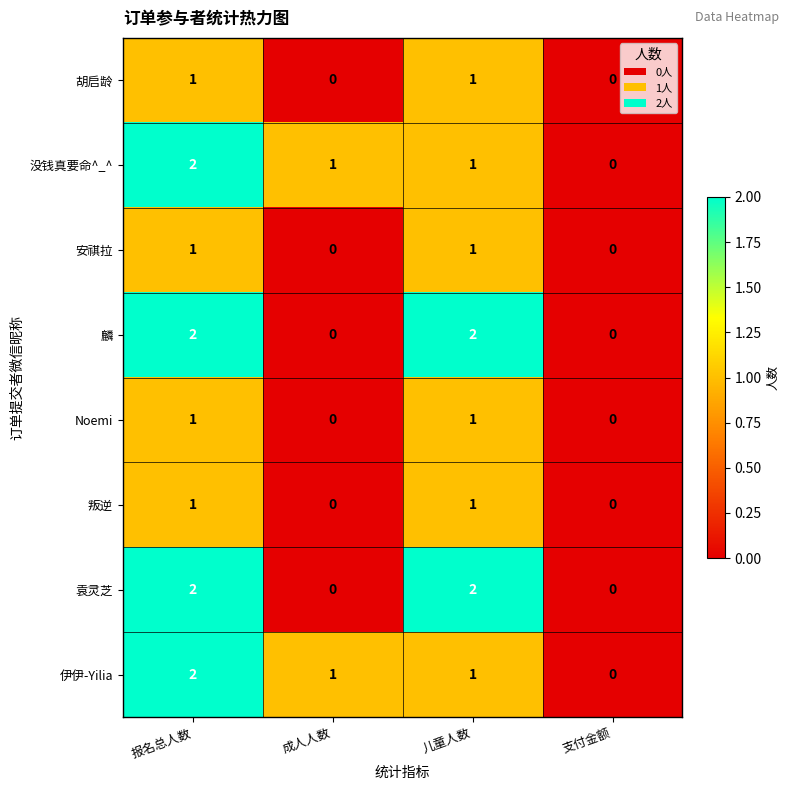

Which category has the highest value in the 没钱真要命^_^ series?

报名总人数